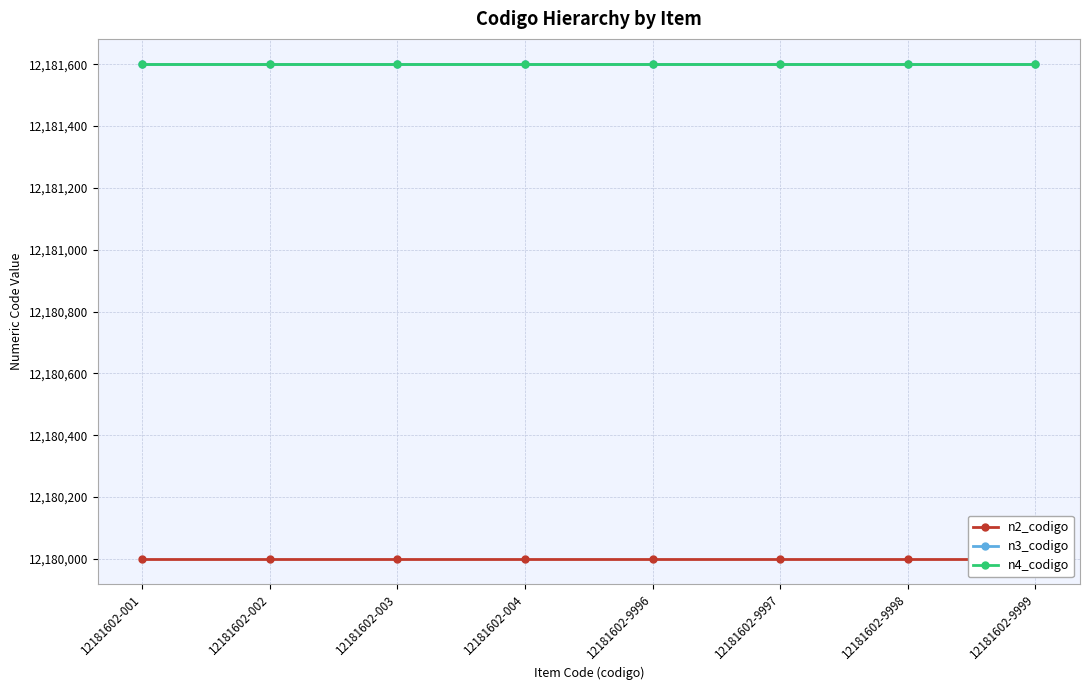

True or false: n4_codigo has more than 0 points higher than both neighbors.

False